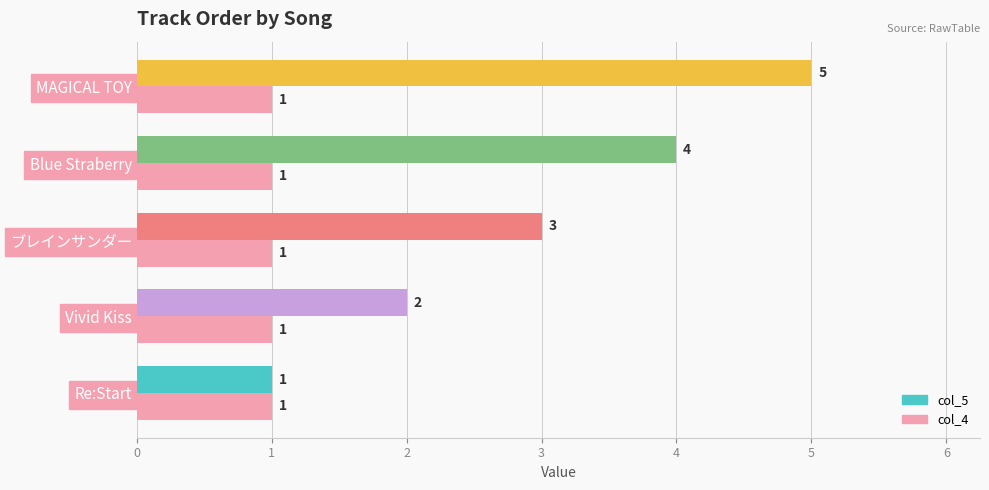

At which category is the sum across all series the highest?

MAGICAL TOY